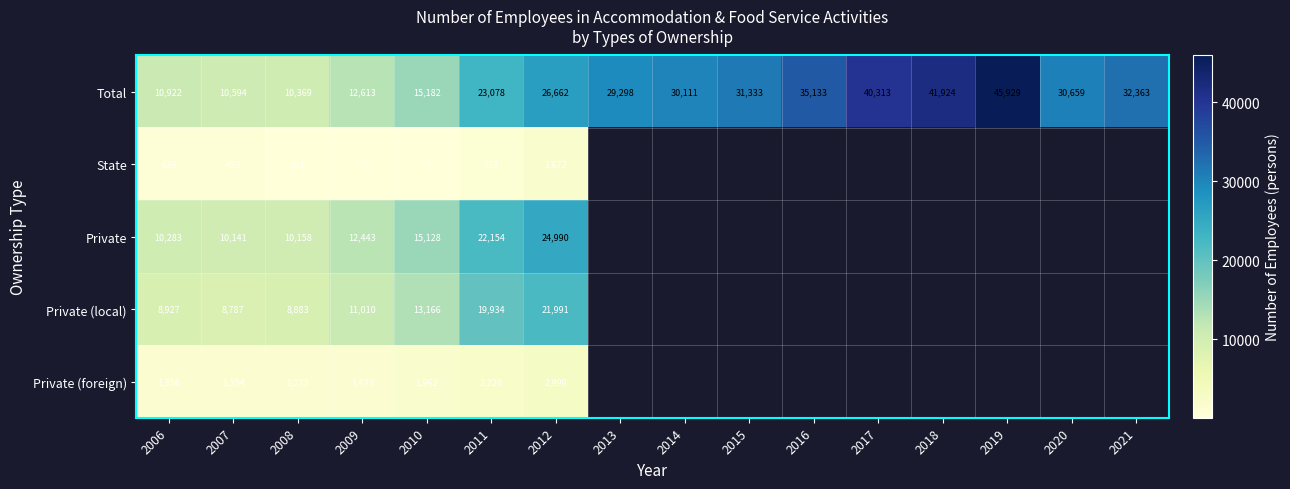

At how many categories does at least one series exceed 25383?

10